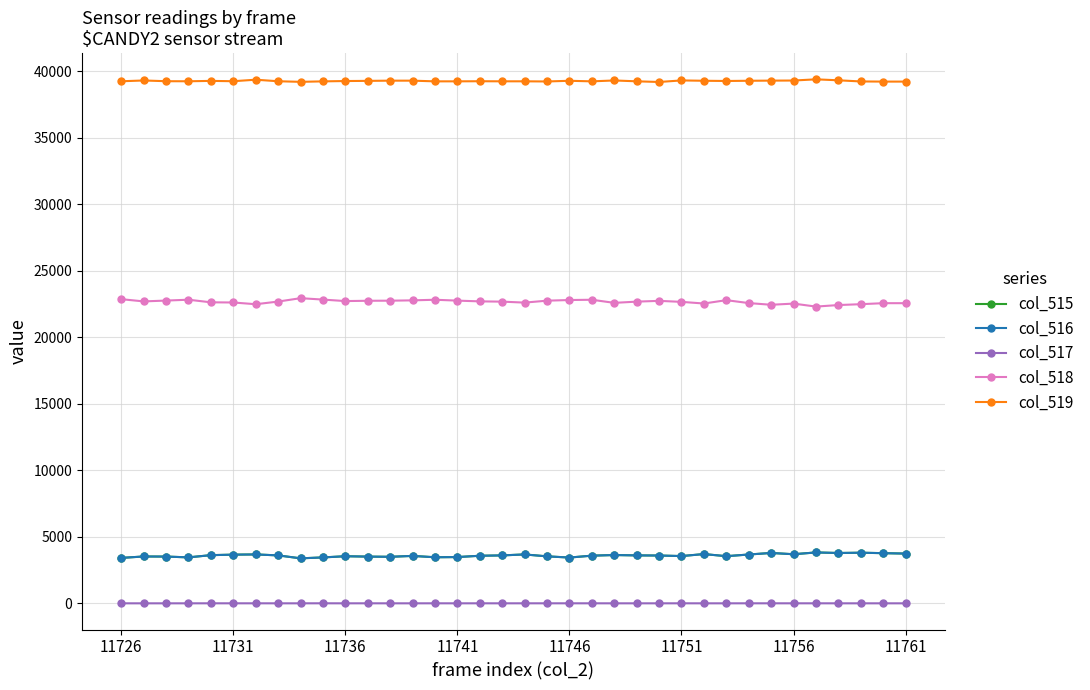

True or false: col_516 and col_518 intersect in this chart.

False